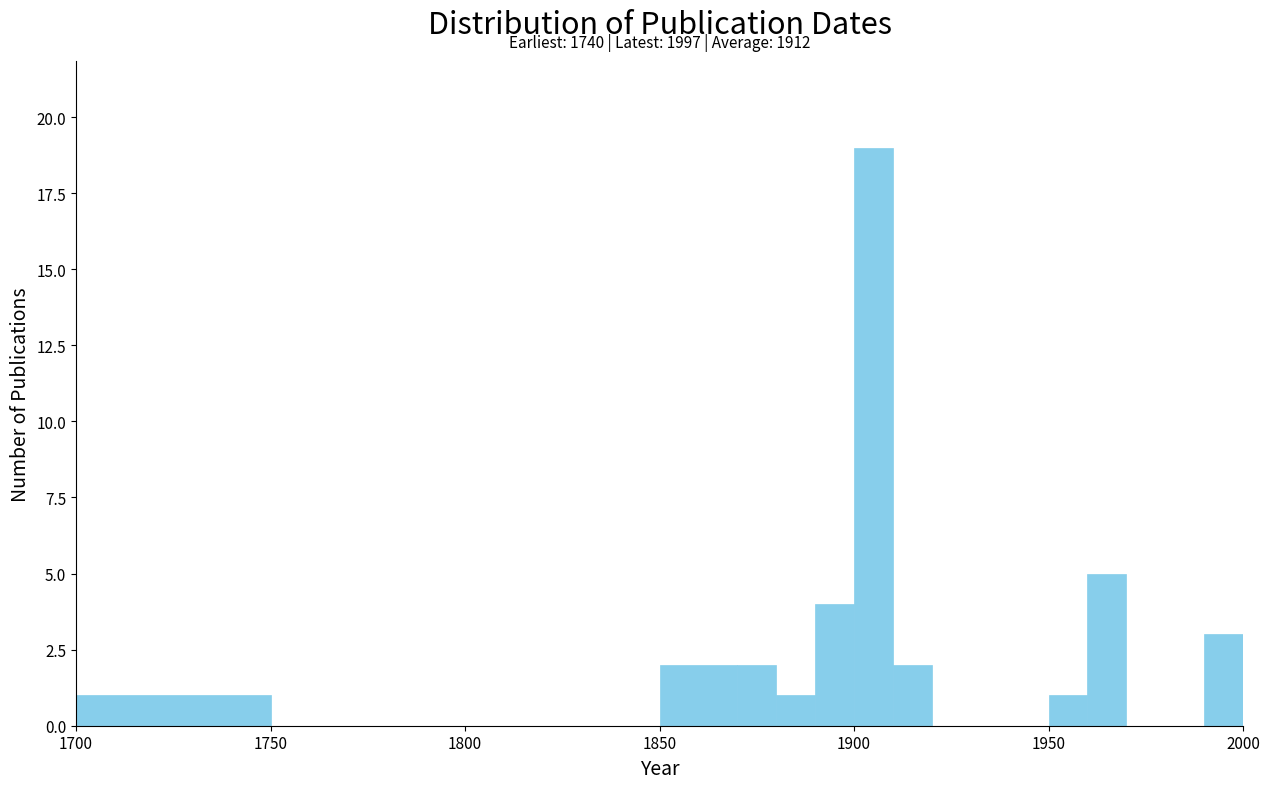

Read against the x-axis, roughly where is the centre of the tallest bar?

1905